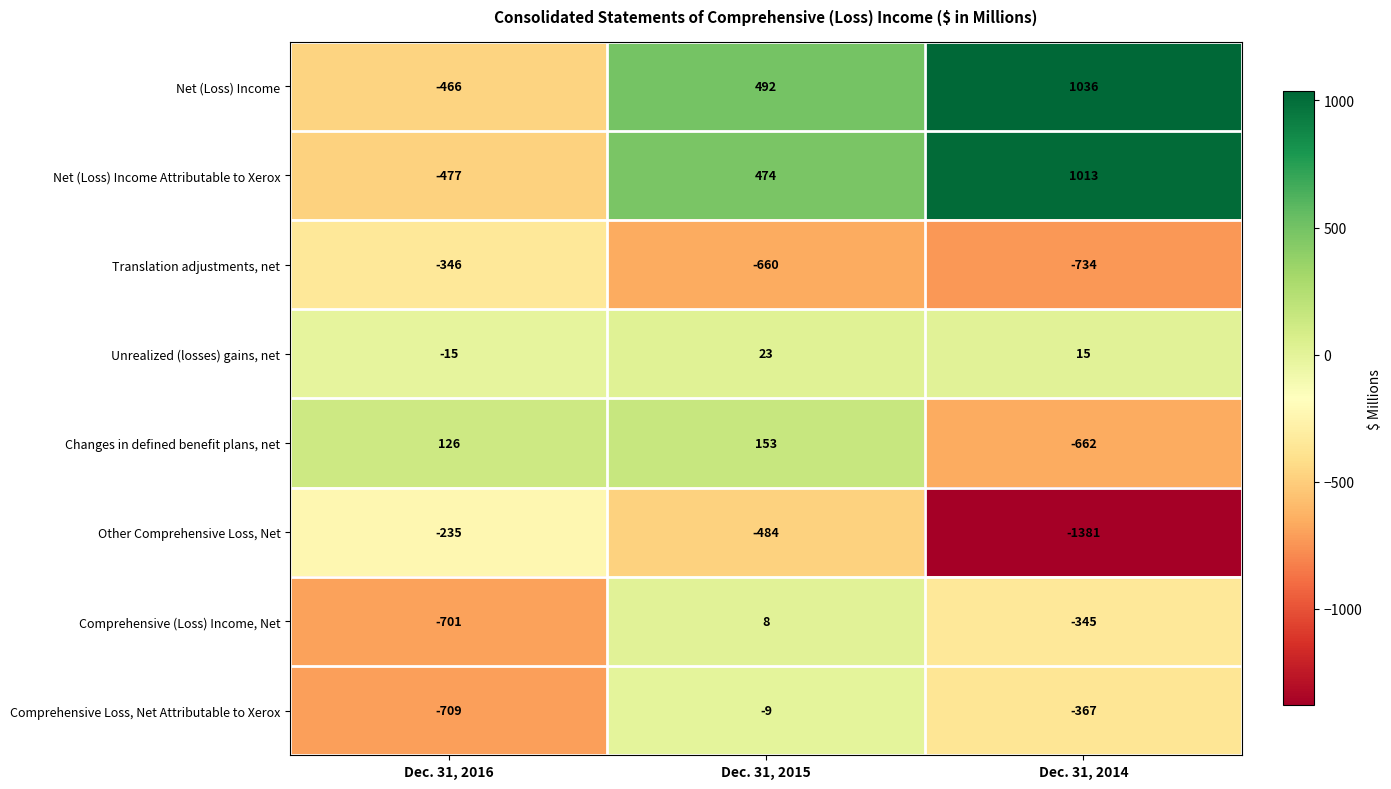

Which category has the highest value in the Translation adjustments, net series?

Dec. 31, 2016